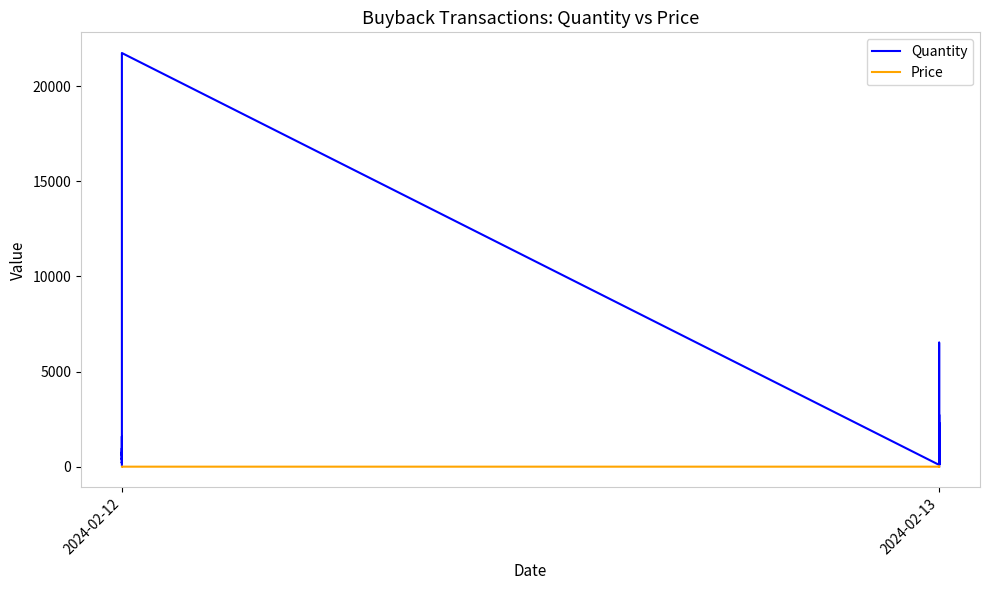

What is the value of the Quantity point at the 7th from the left?

364.0